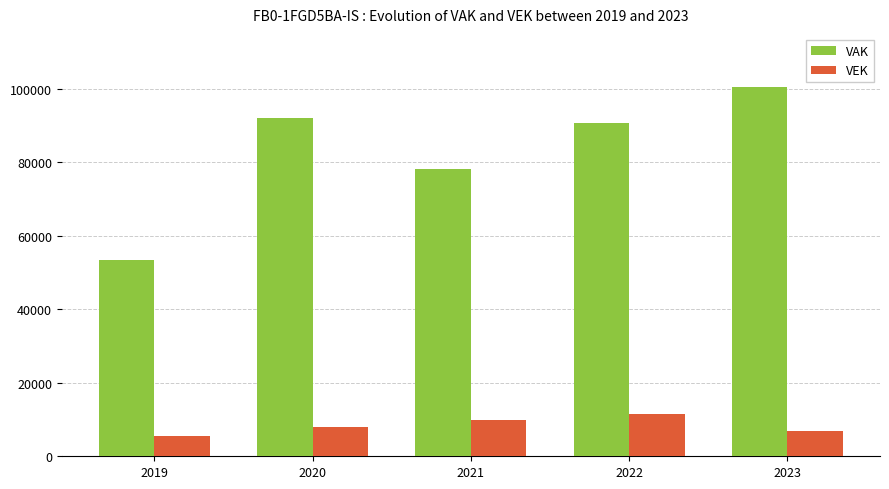

The value of VAK at 2022 is 162220. True or false?

False